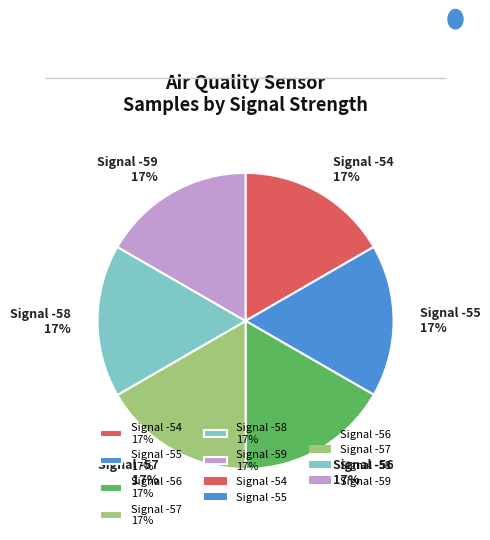

What is the ratio of the value at Signal -58 17% to the value at Signal -54 17%?

1.0